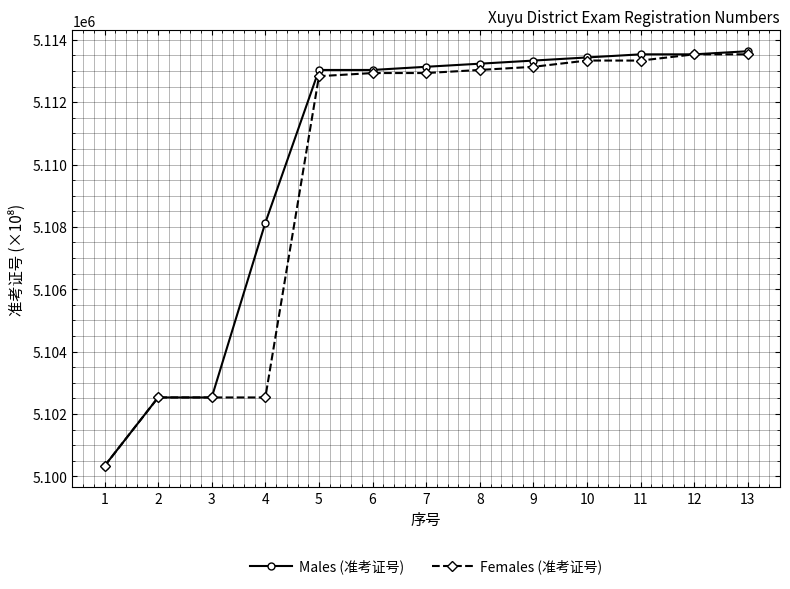

What is the total value across all series at 1?

10200664.0